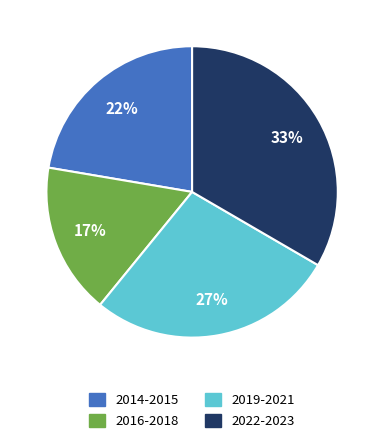

Does any single category account for the majority?

No